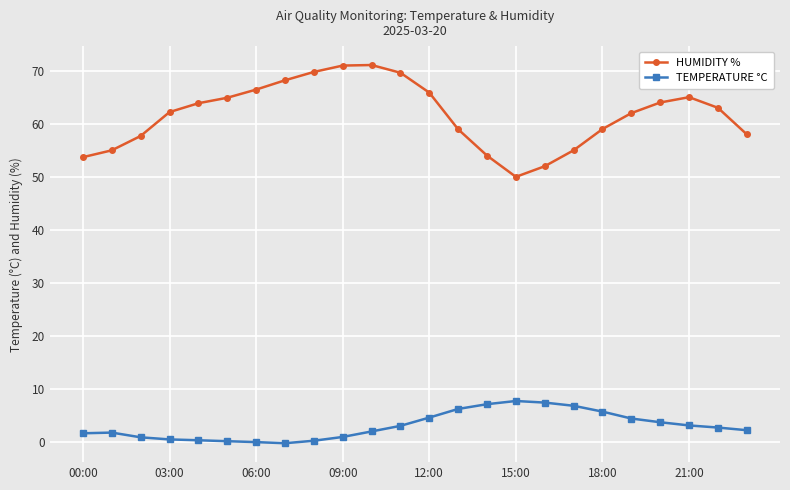

How many interior local valleys does the HUMIDITY % series have?

1